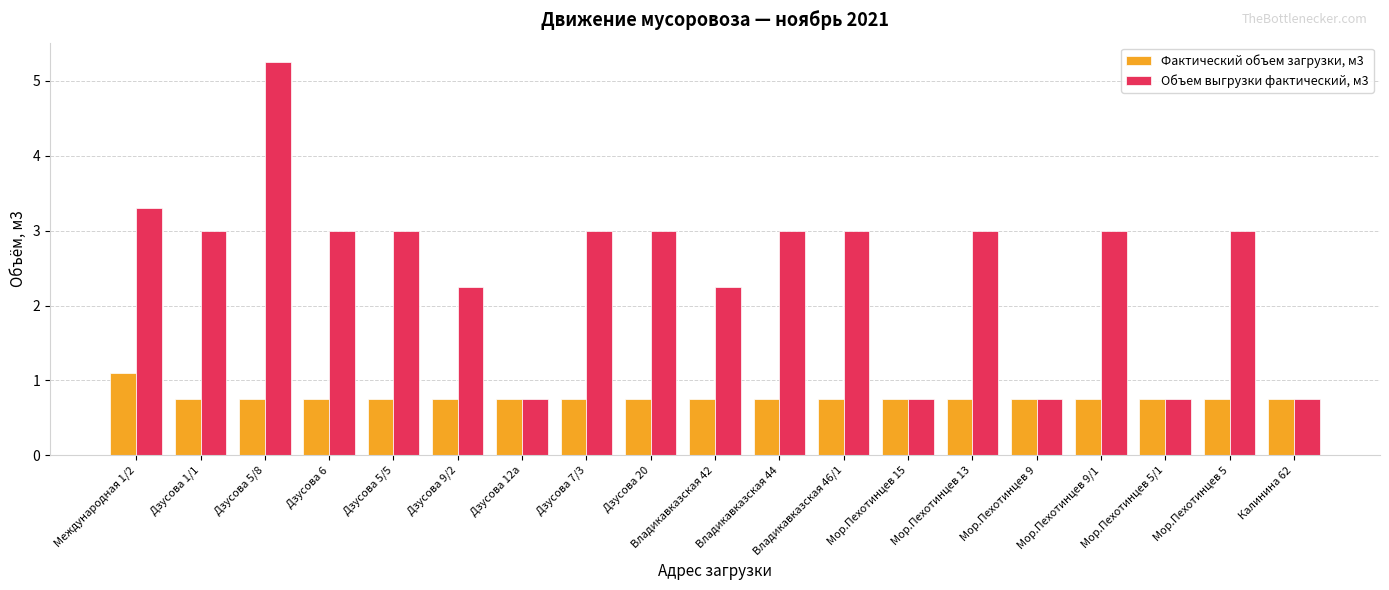

What is the label of the 19th bar from the right?

Международная 1/2